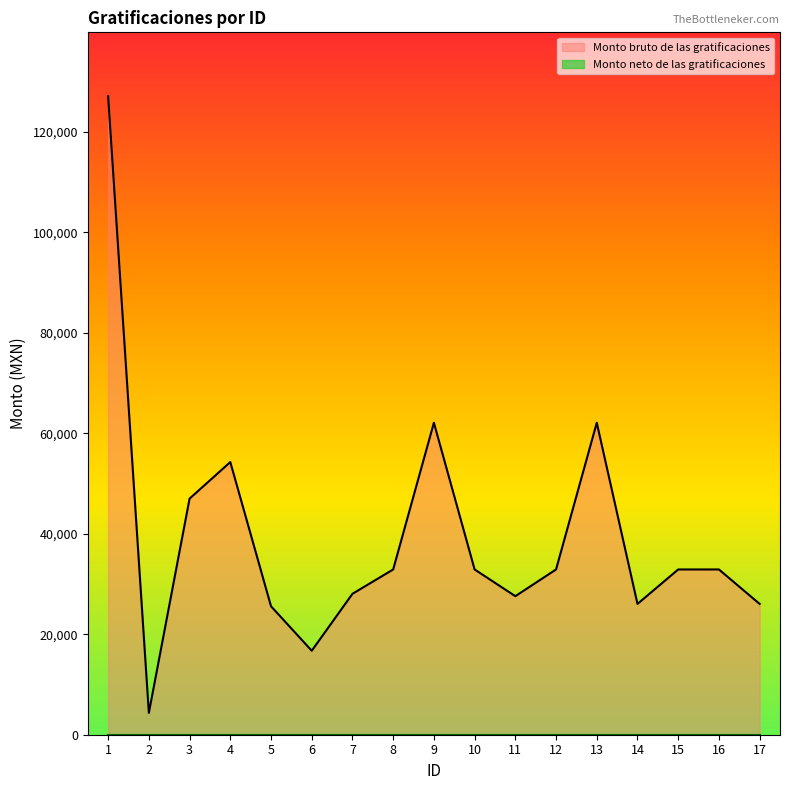

How many interior local valleys (lower than both neighbors) does the data have?

4